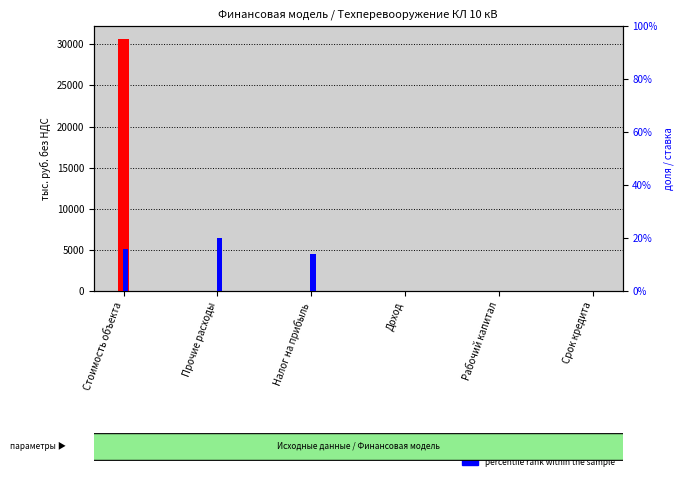

The value of percentile rank within the sample at Стоимость объекта is 0.1. True or false?

False